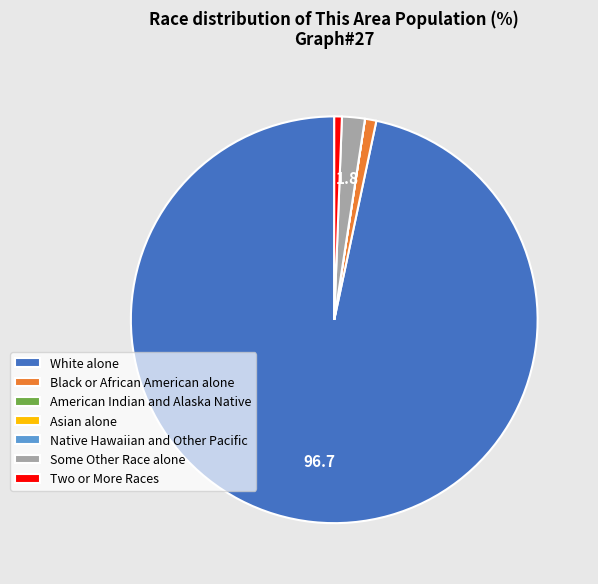

True or false: White alone accounts for 97% of the total.

True